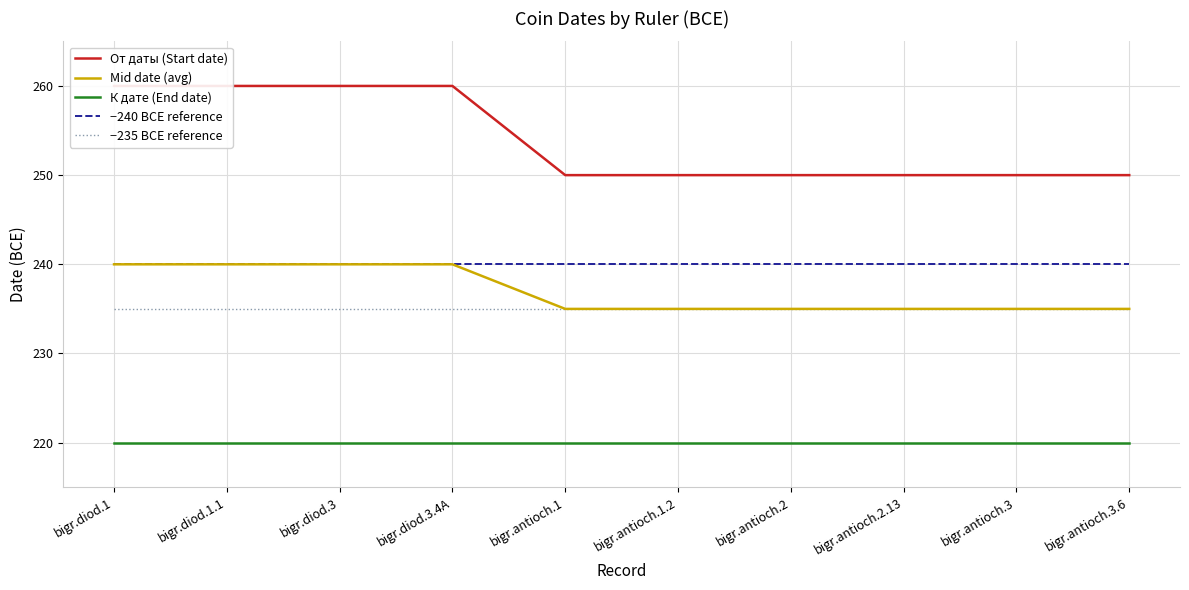

How many lines are shown in the chart?

5